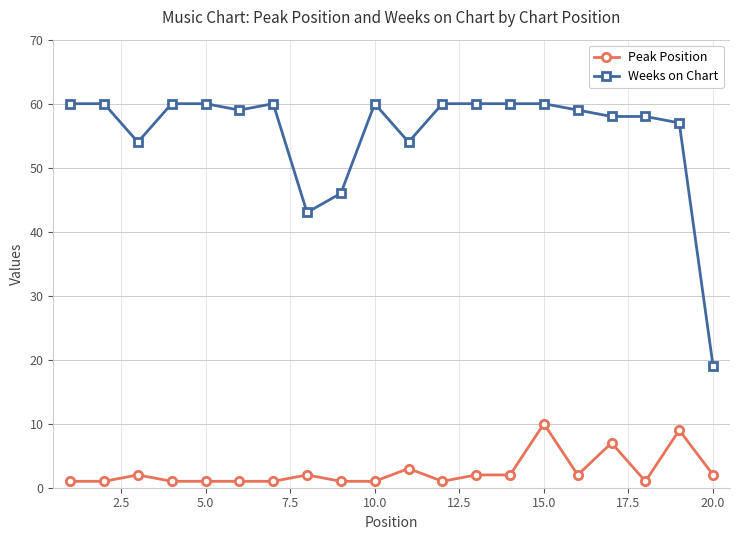

Which series has the largest total across all categories?

Weeks on Chart